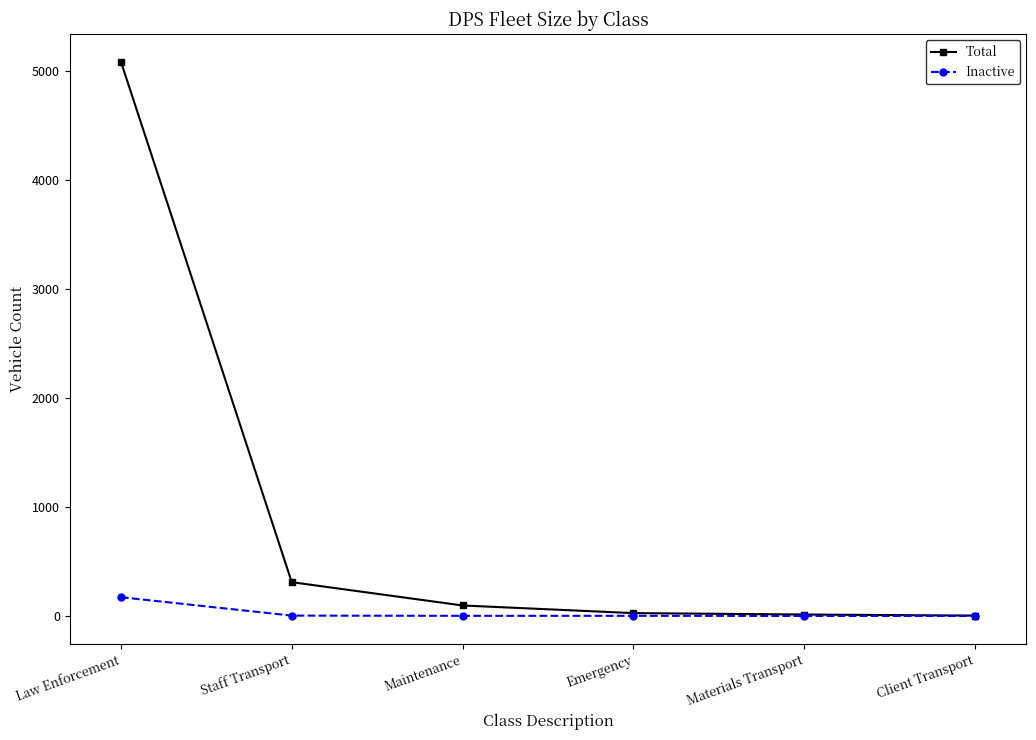

Where is Total nearest to the value 2545?

Staff Transport